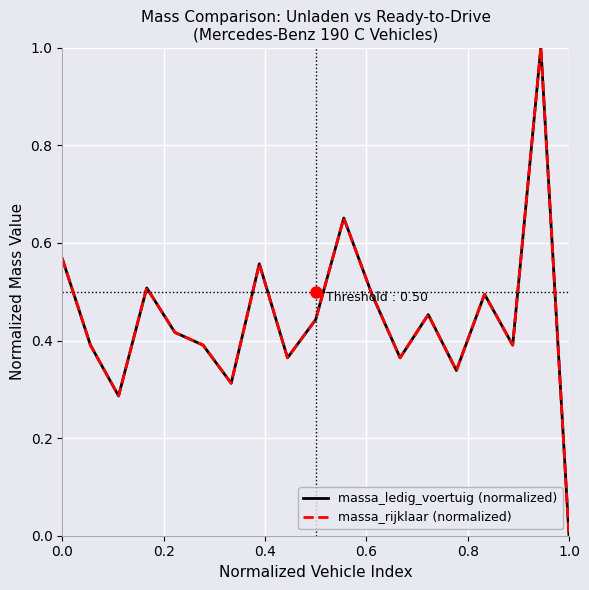

List the series in order of their peak value, lowest first.

massa_ledig_voertuig (normalized), massa_rijklaar (normalized)